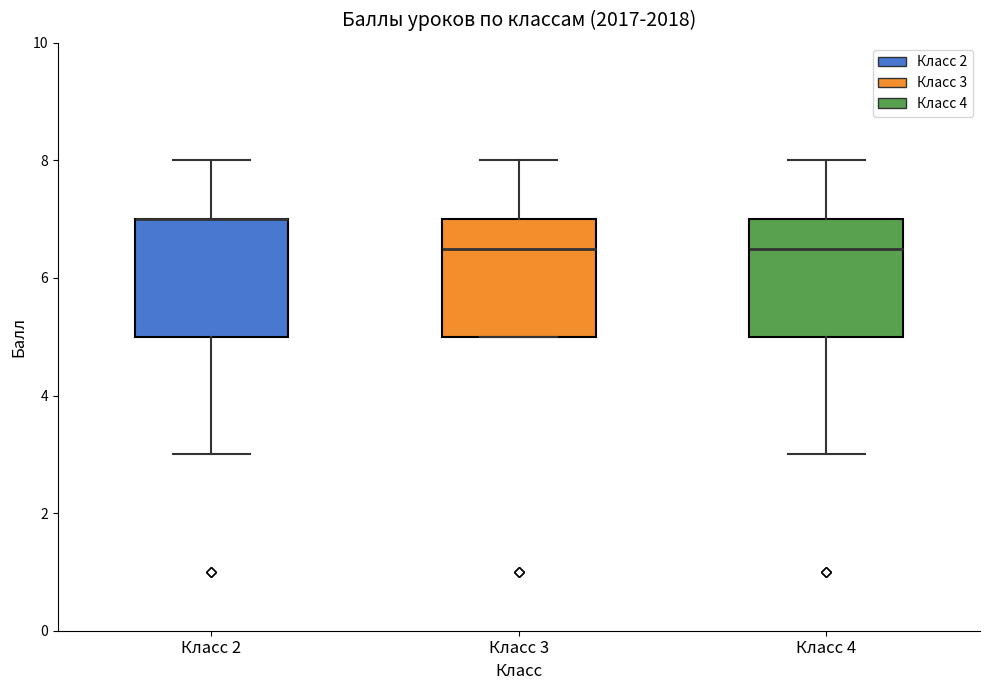

Reading left to right, transcribe this box plot: for each box, give where its median line is, the range the box spans, and where its two whiskers end, as read against the y-axis. The values are not printed on the chart, so give them approximately, as read against the axis.

Класс 2: median 7.0 (drawn on the box's upper edge), box 5.0 to 7.0, whiskers 3.0 to 8.0
Класс 3: median 6.6, box 5.0 to 7.0, whiskers 5.0 to 8.0
Класс 4: median 6.6, box 5.0 to 7.0, whiskers 3.0 to 8.0